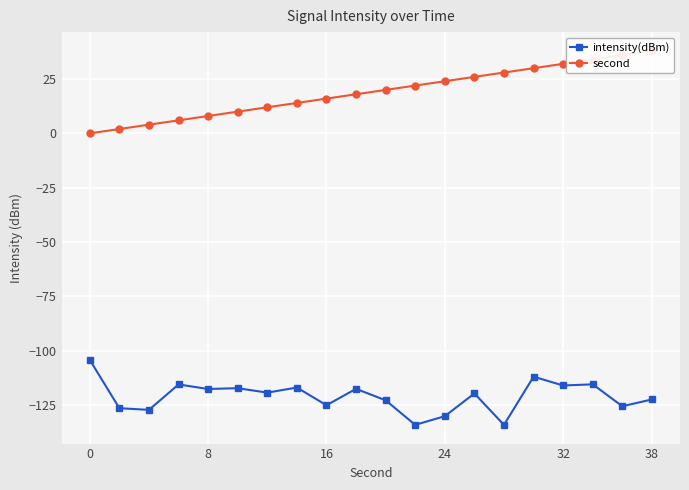

What is the value of the intensity(dBm) point at the 10th from the left?

-117.6